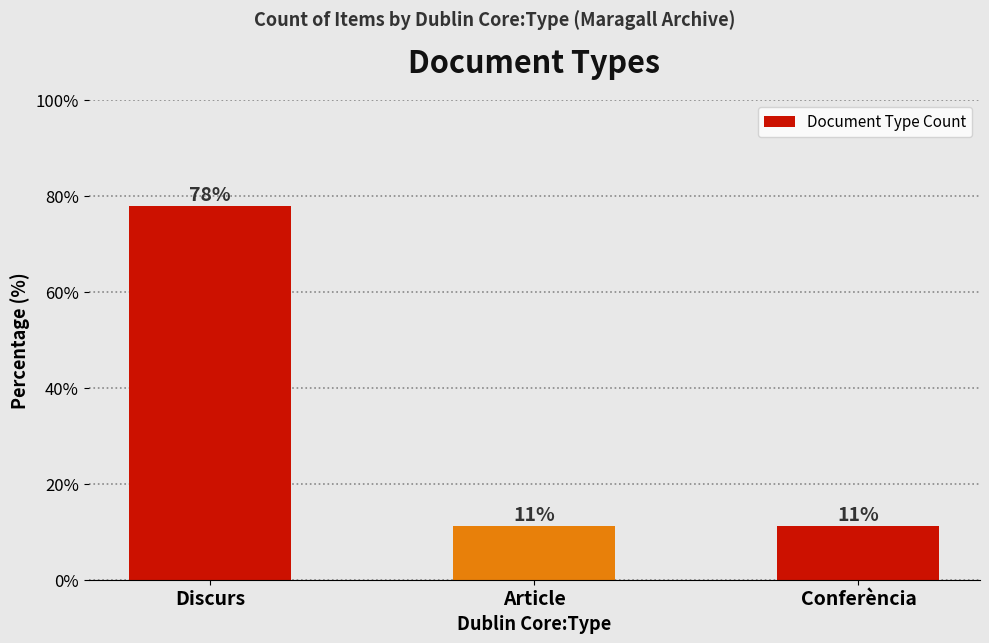

What is the minimum value shown in the chart?

11.1